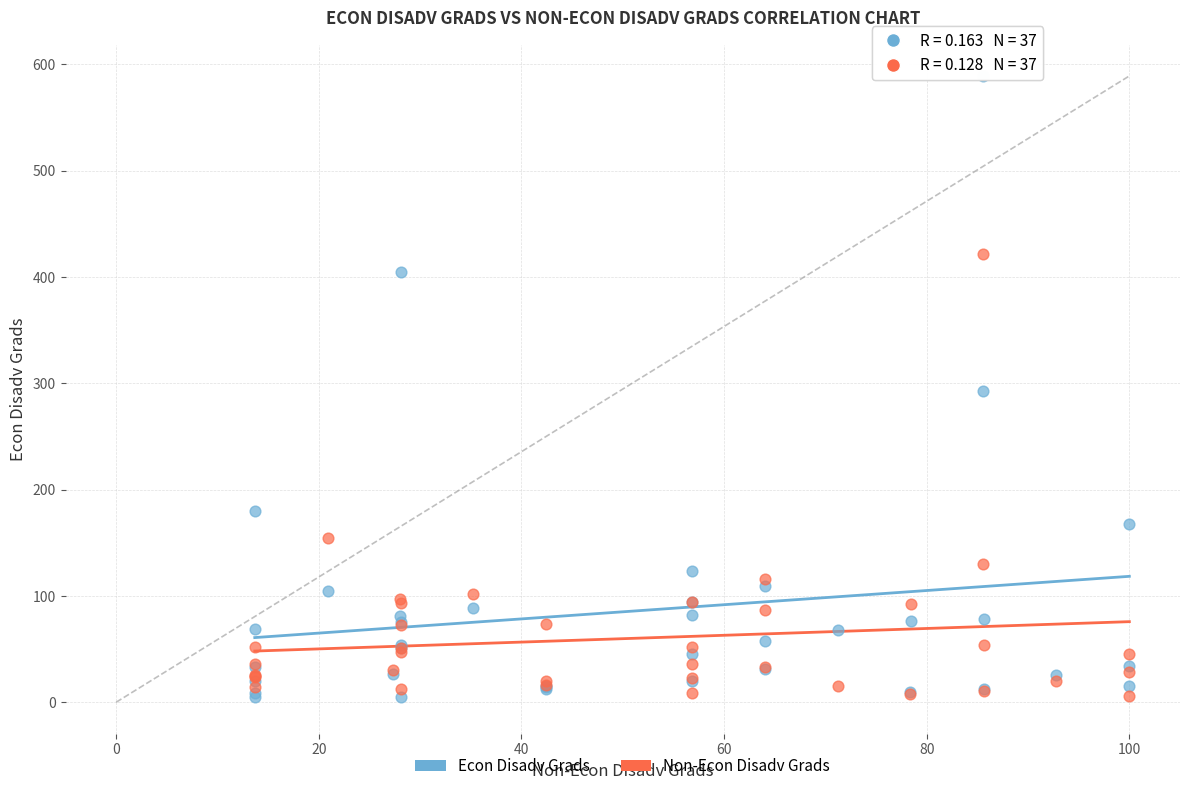

Which series has the largest Y range (max minus min)?

Econ Disadv Grads